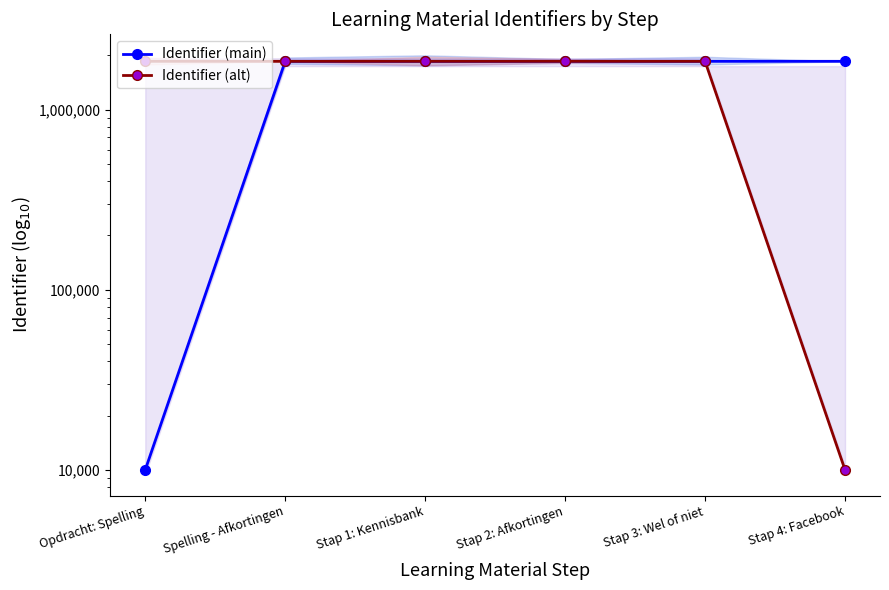

What is the difference between the maximum and minimum values in the Identifier (alt) series?

1842346